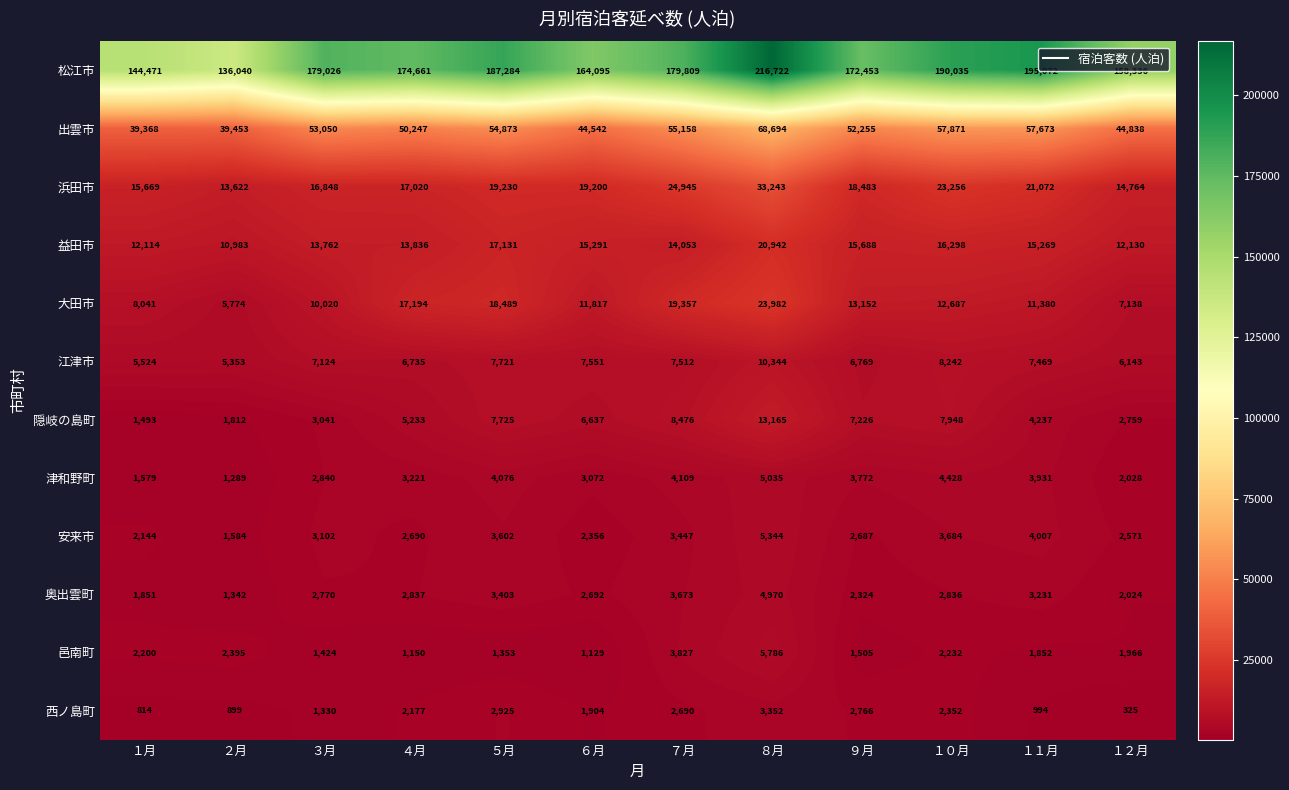

What is the sum of the 松江市 values at ３月 and １０月?

369061